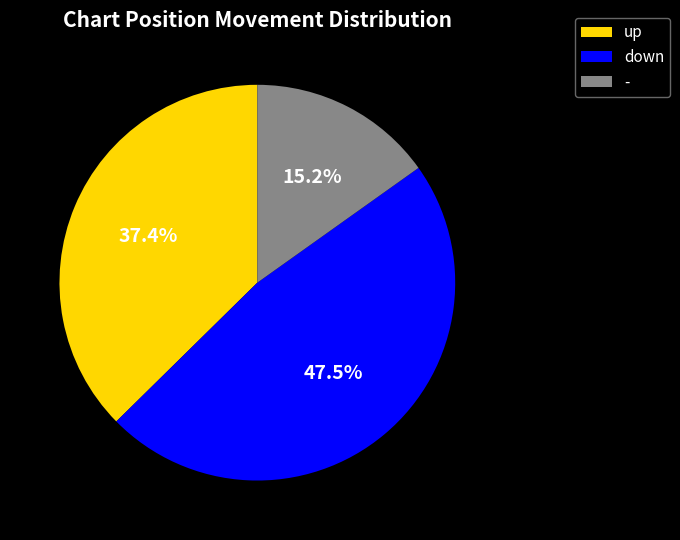

How many segments does this pie chart have?

3